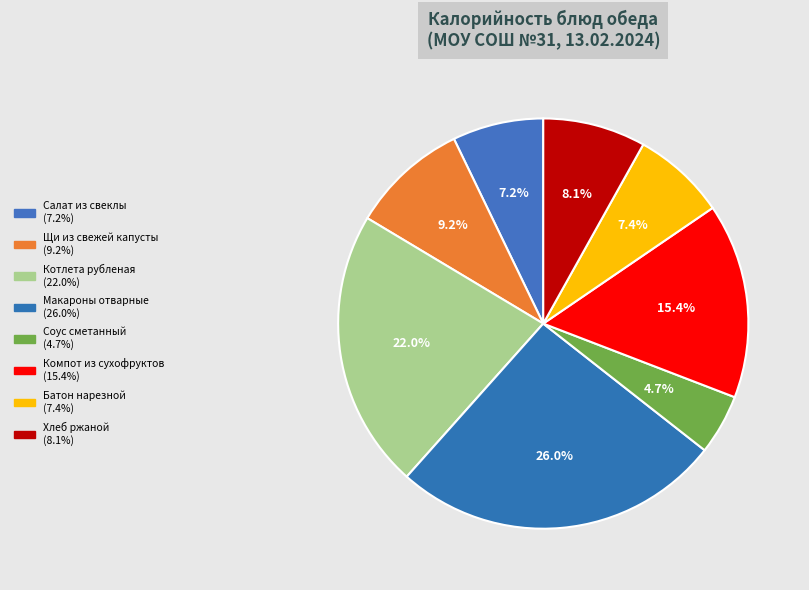

Combined, what portion of the pie is Макароны отварные and Салат из свеклы?

33.2%